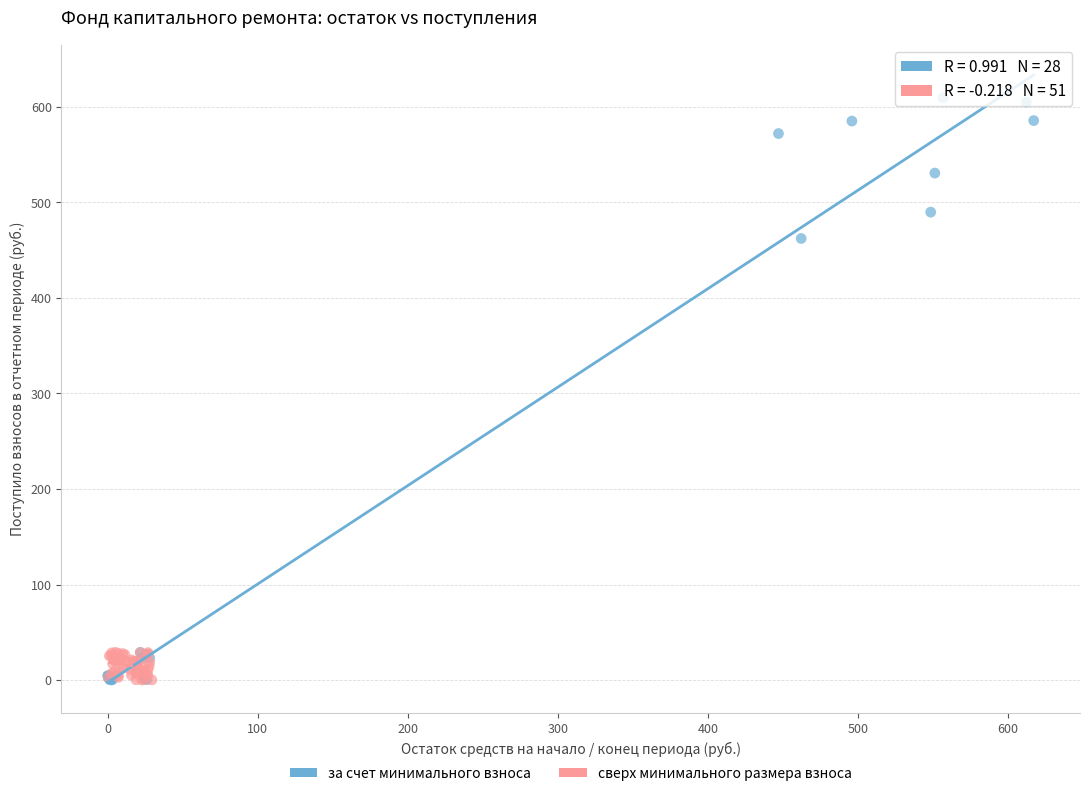

Which series contains the highest Y value?

за счет минимального взноса